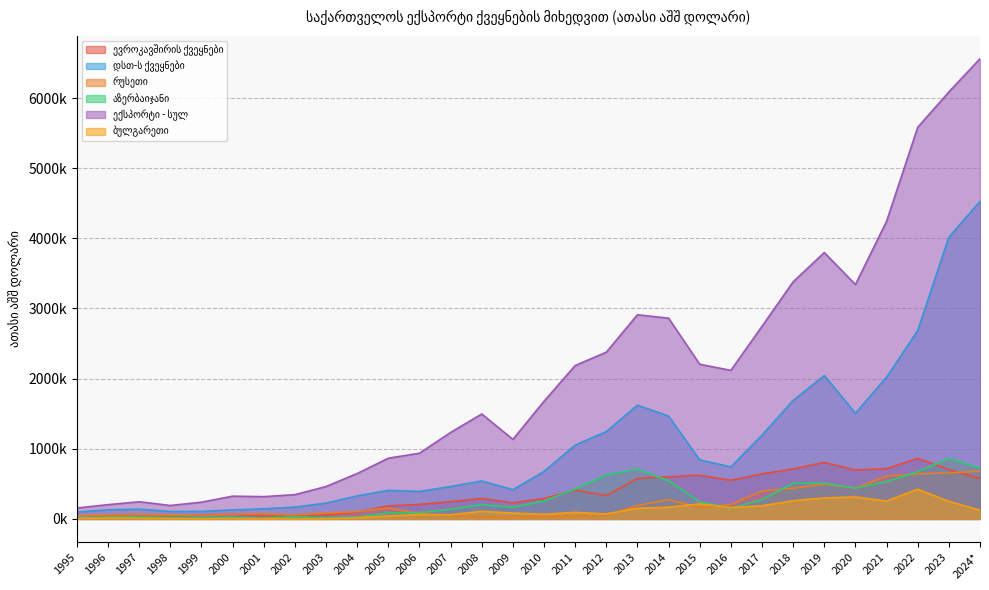

What is the total value across all series at 2005?

1737458.6